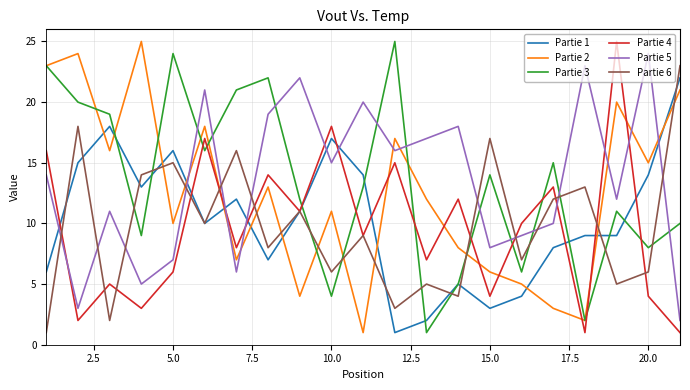

After their last crossing, which series has the higher values: Partie 2 or Partie 1?

Partie 1